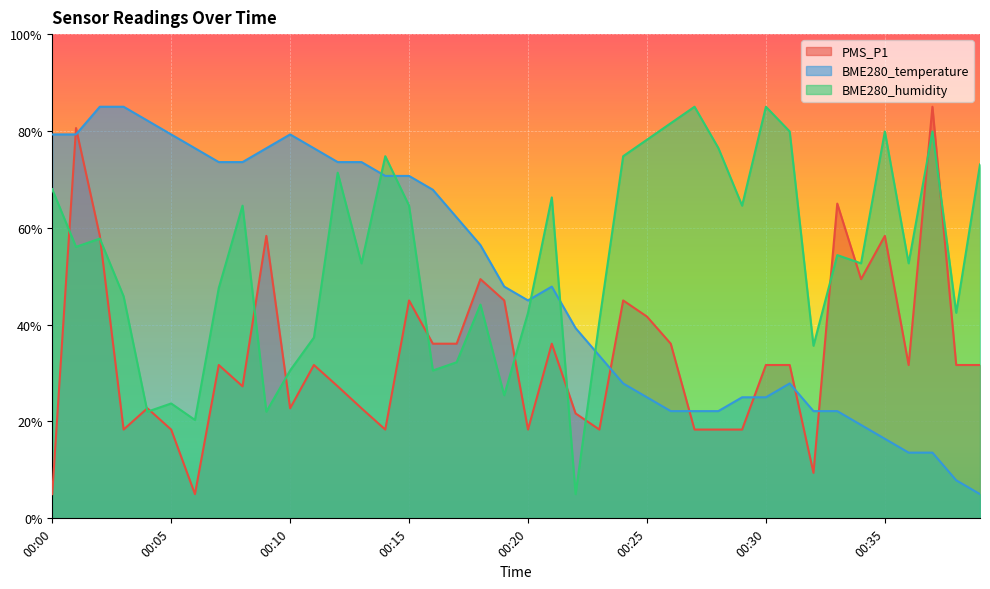

Reading left to right, what are all the values shown in this chart?

PMS_P1: 00:00=5.0	00:01=80.6	00:02=58.3	00:03=18.3	00:04=22.7	00:05=18.3	00:06=5.0	00:07=31.7	00:08=27.3	00:09=58.3	00:10=22.7	00:11=31.7	00:12=27.3	00:13=22.7	00:14=18.3	00:15=45.0	00:16=36.1	00:17=36.1	00:18=49.4	00:19=45.0	00:20=18.3	00:21=36.1	00:22=21.7	00:23=18.3	00:24=45.0	00:25=41.7	00:26=36.1	00:27=18.3	00:28=18.3	00:29=18.3	00:30=31.7	00:31=31.7	00:32=9.4	00:33=65.0	00:34=49.4	00:35=58.3	00:36=31.7	00:37=85.0	00:38=31.7	00:39=31.7
BME280_temperature: 00:00=79.3	00:01=79.3	00:02=85.0	00:03=85.0	00:04=82.1	00:05=79.3	00:06=76.4	00:07=73.6	00:08=73.6	00:09=76.4	00:10=79.3	00:11=76.4	00:12=73.6	00:13=73.6	00:14=70.7	00:15=70.7	00:16=67.9	00:17=62.1	00:18=56.4	00:19=47.9	00:20=45.0	00:21=47.9	00:22=39.3	00:23=33.6	00:24=27.9	00:25=25.0	00:26=22.1	00:27=22.1	00:28=22.1	00:29=25.0	00:30=25.0	00:31=27.9	00:32=22.1	00:33=22.1	00:34=19.3	00:35=16.4	00:36=13.6	00:37=13.6	00:38=7.9	00:39=5.0
BME280_humidity: 00:00=68.0	00:01=56.1	00:02=57.8	00:03=45.9	00:04=22.0	00:05=23.7	00:06=20.3	00:07=47.6	00:08=64.6	00:09=22.0	00:10=30.5	00:11=37.3	00:12=71.4	00:13=52.7	00:14=74.8	00:15=64.6	00:16=30.5	00:17=32.2	00:18=44.1	00:19=25.4	00:20=42.4	00:21=66.3	00:22=5.0	00:23=40.7	00:24=74.8	00:25=78.2	00:26=81.6	00:27=85.0	00:28=76.5	00:29=64.6	00:30=85.0	00:31=79.9	00:32=35.6	00:33=54.4	00:34=52.7	00:35=79.9	00:36=52.7	00:37=79.9	00:38=42.4	00:39=73.1